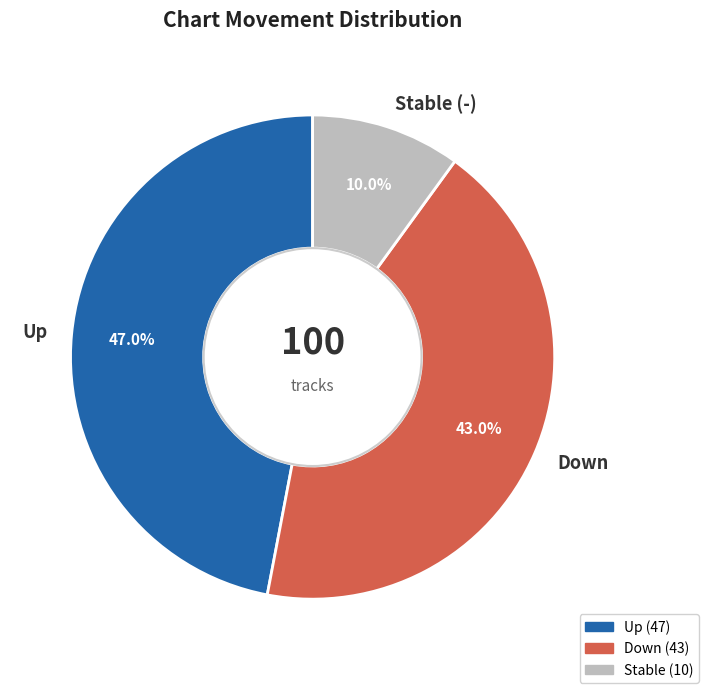

Between Up and Stable (-), which is larger?

Up